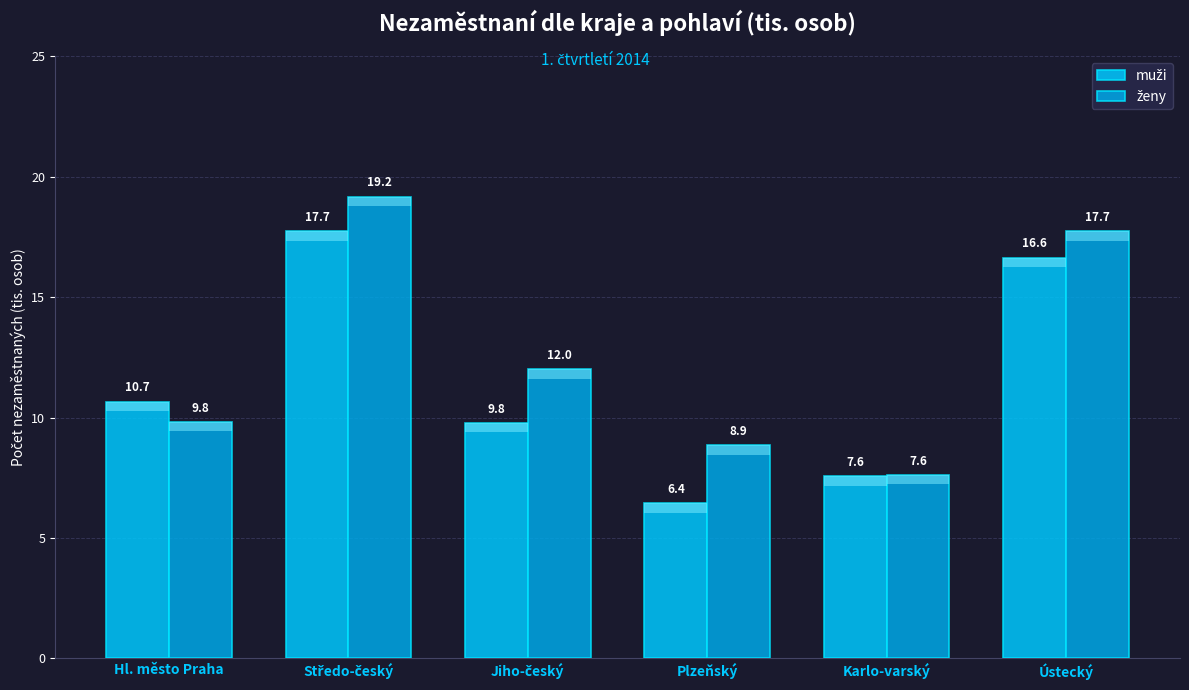

Does the chart contain stacked bars?

No